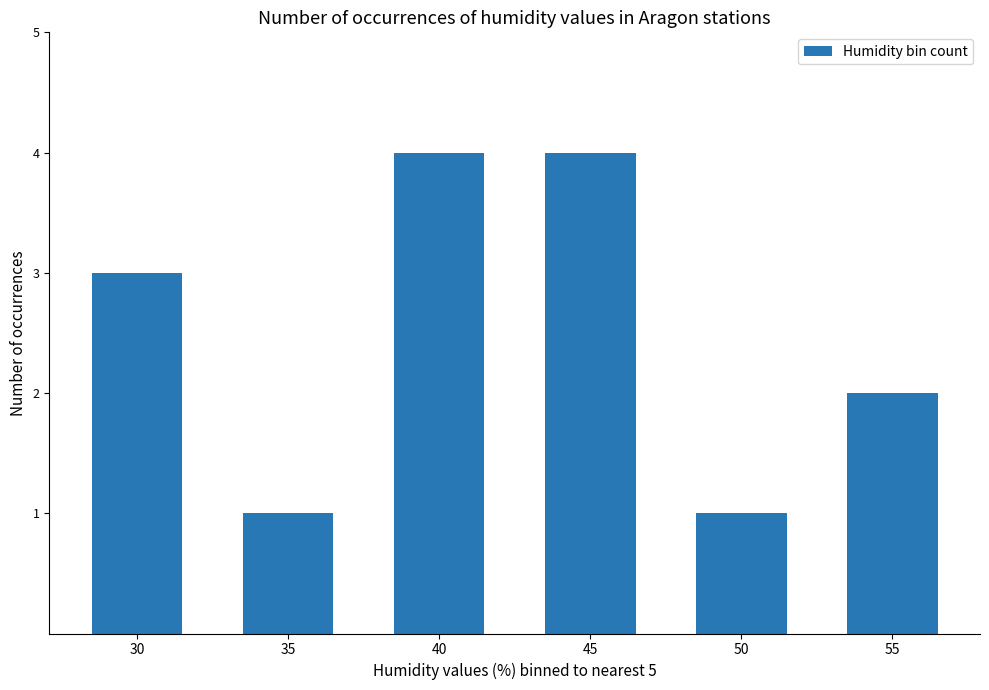

Reading right to left, list all the values displayed in this chart.

2	1	4	4	1	3